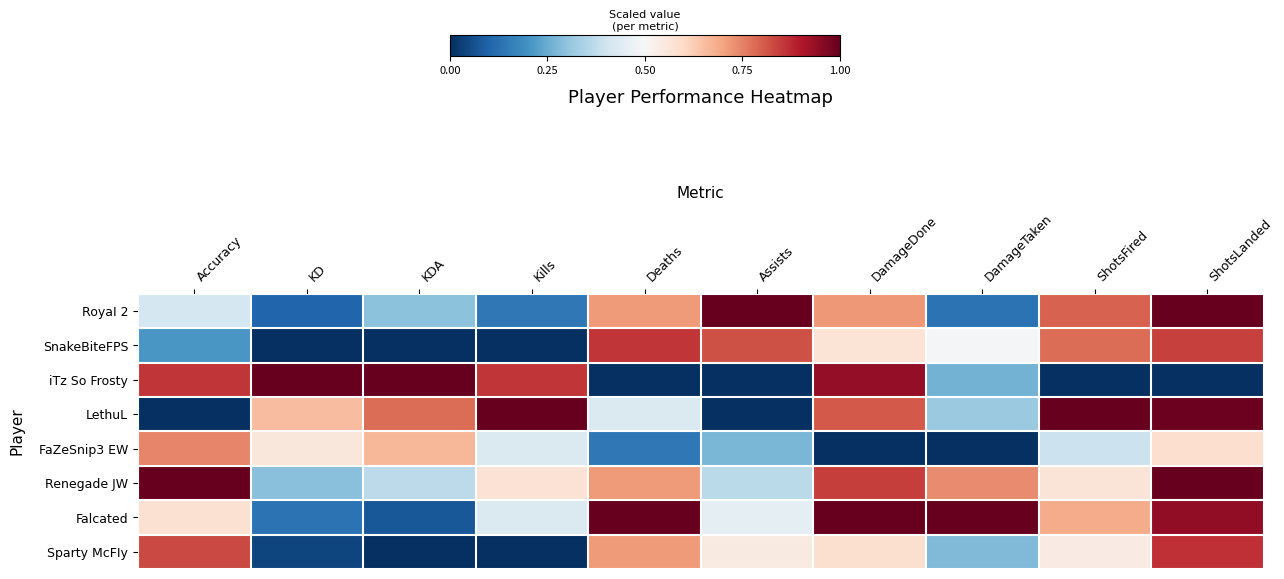

Between DamageDone and Kills, which is larger?

DamageDone